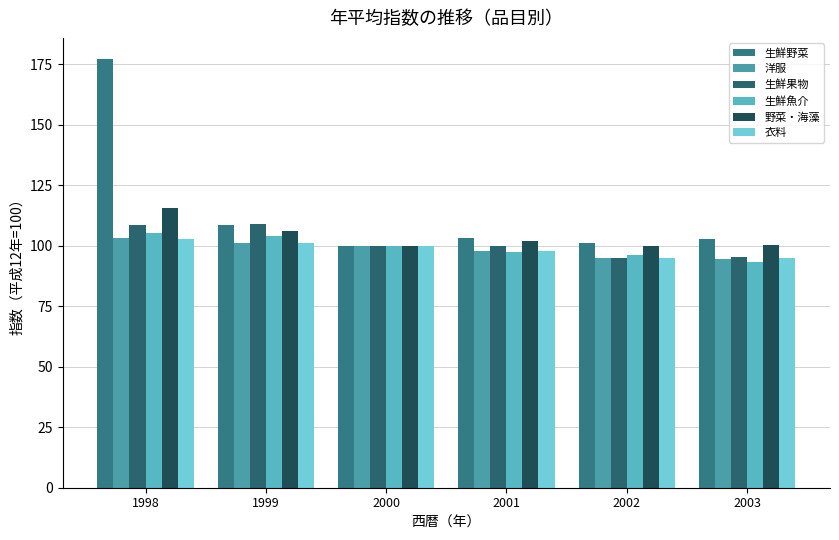

What is the difference between the maximum and minimum values in the 衣料 series?

7.8